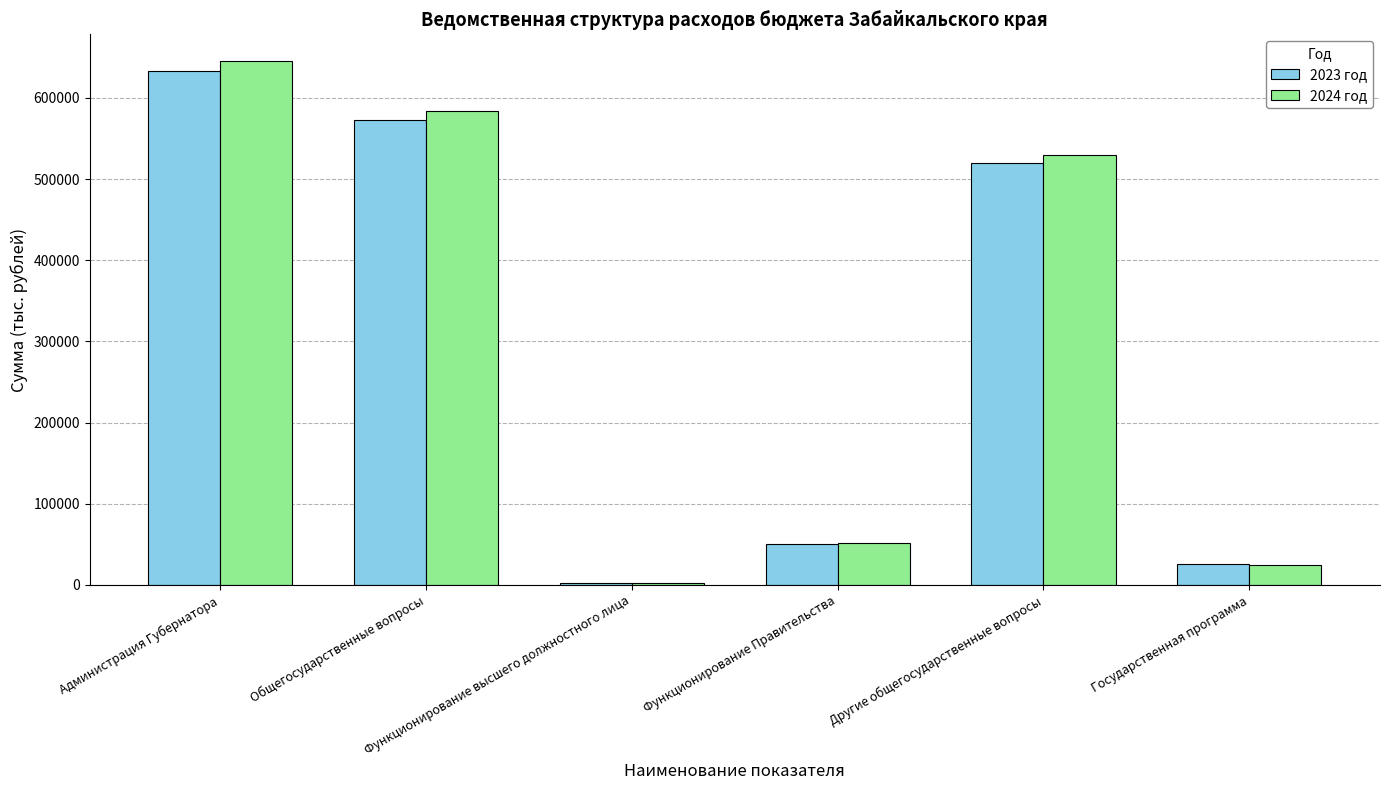

How many data points in 2024 год are less than 530095?

3